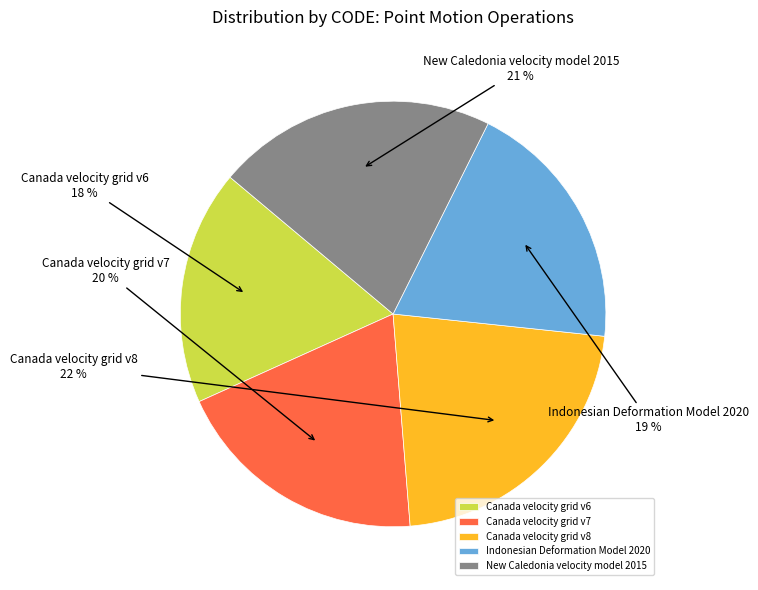

Count the number of slices in the pie.

5